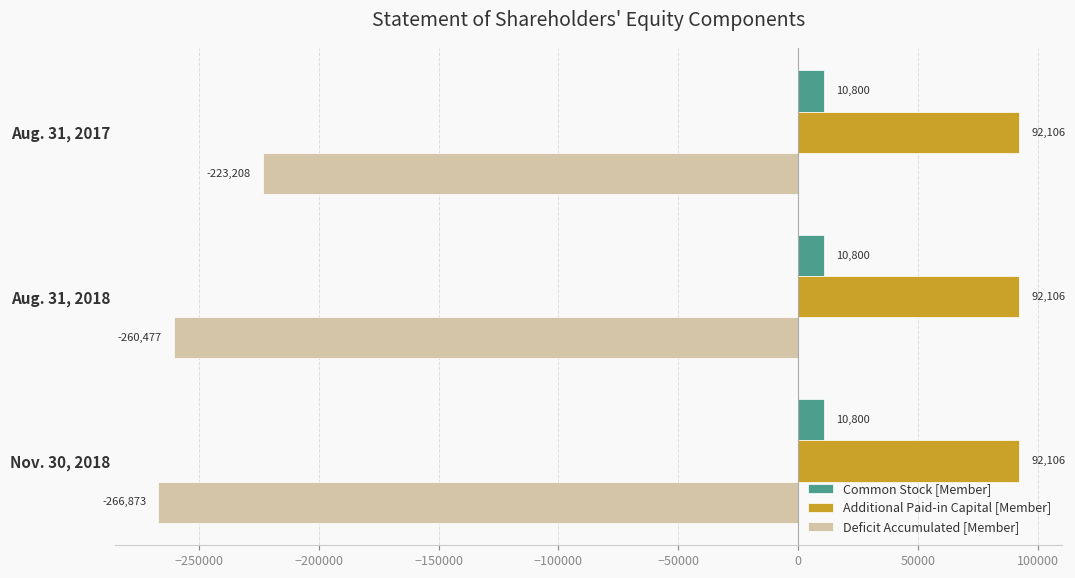

What is the lowest value of the Common Stock [Member] series?

10800